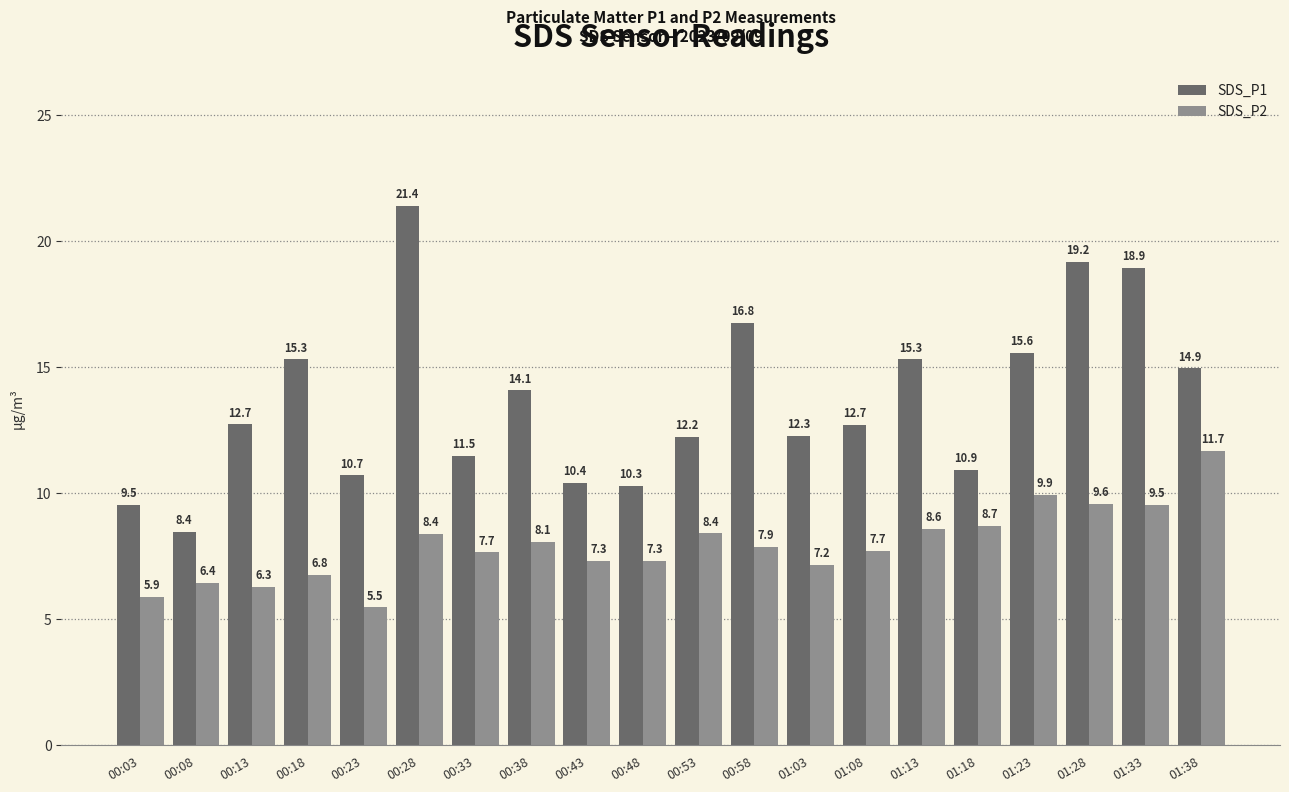

Which series changed the most between 00:18 and 01:33?

SDS_P1